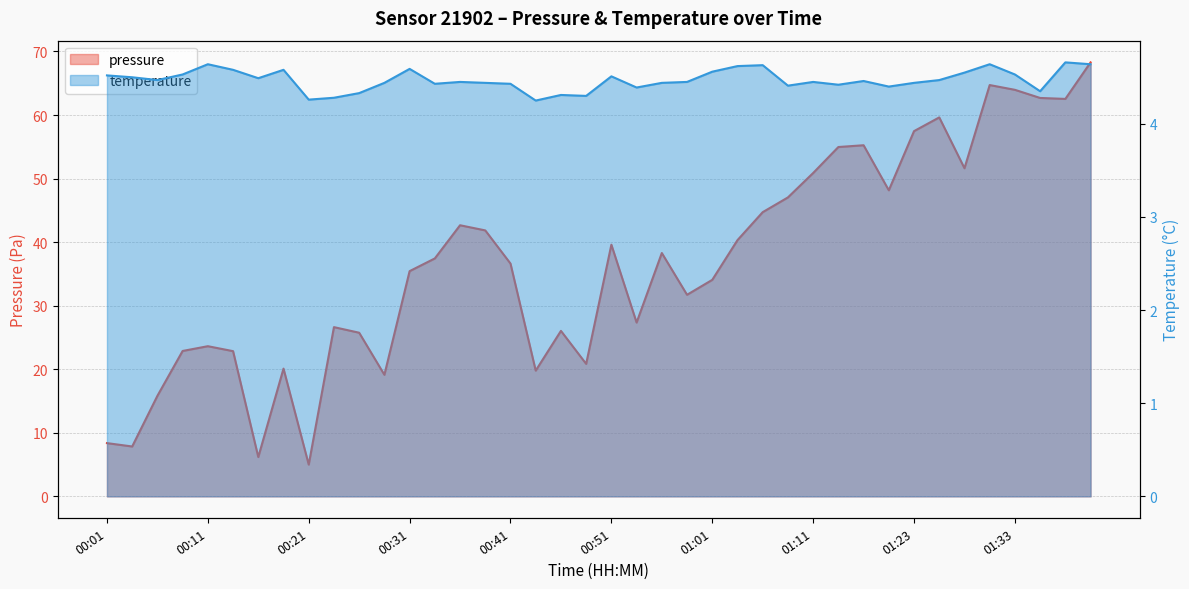

True or false: temperature has a value of 4.5 at 01:26.

True